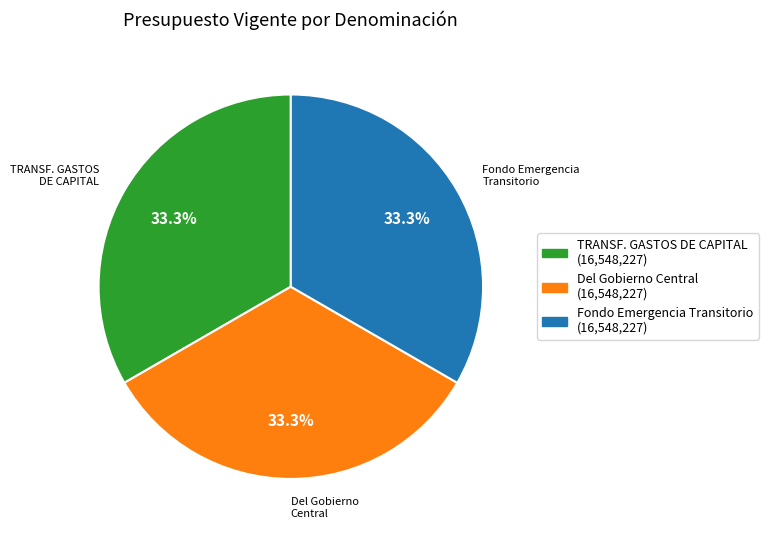

Is there a majority slice in this chart?

No